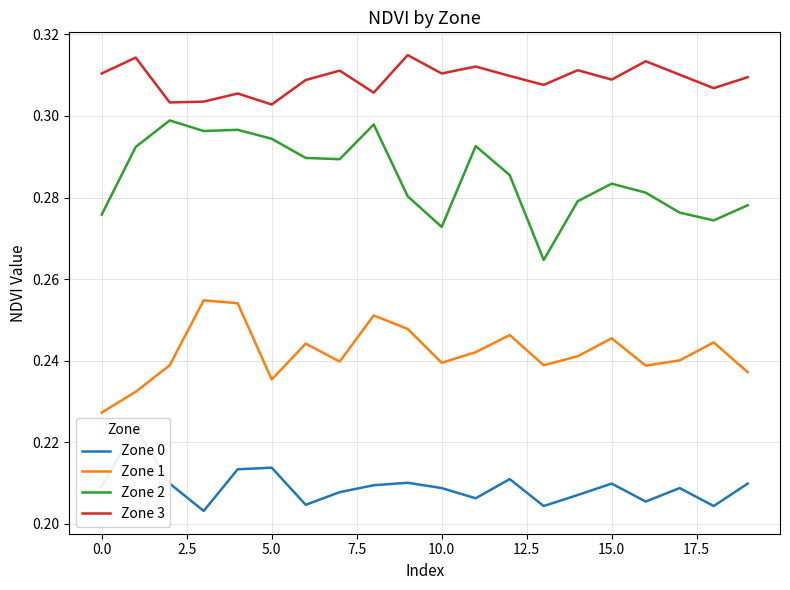

True or false: Zone 0 and Zone 3 cross at least once.

False